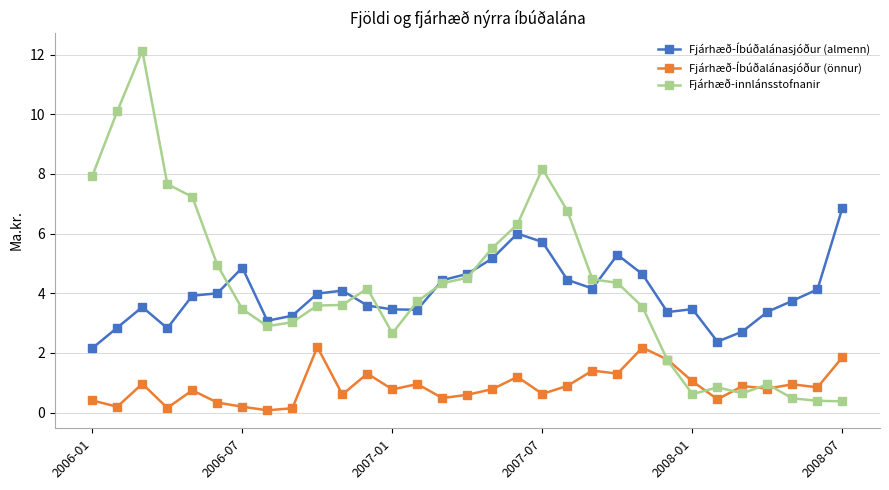

At how many categories does at least one series exceed 2?

31